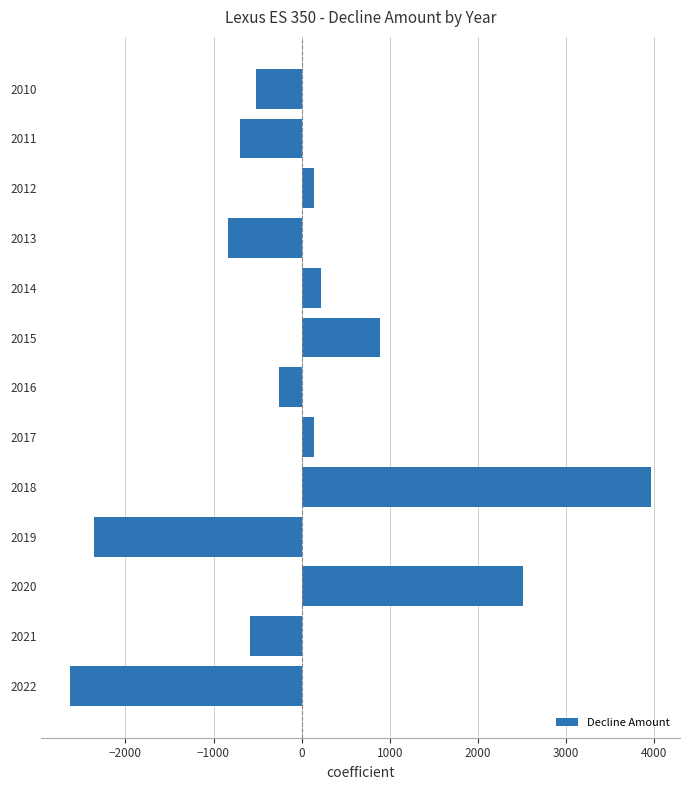

Which label corresponds to the largest value in the chart?

2018